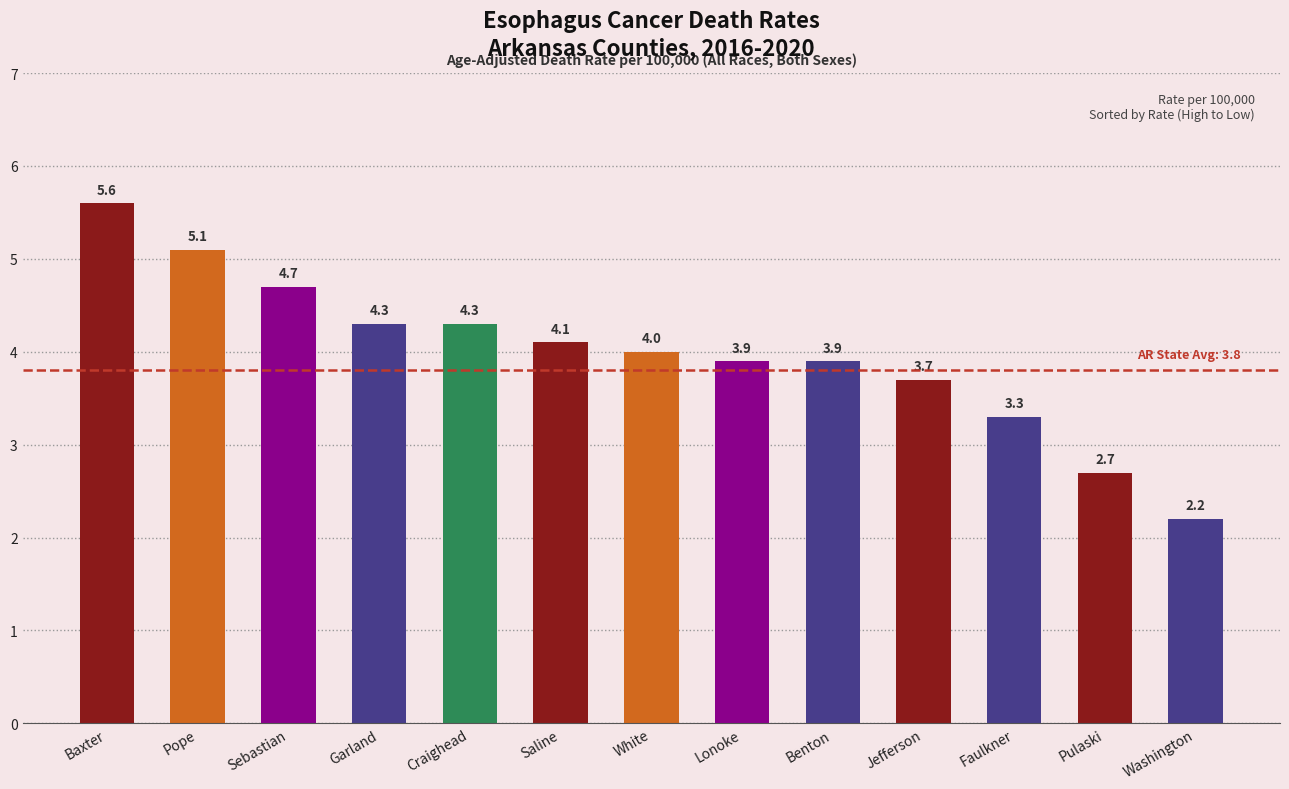

Between Jefferson and Benton, which is larger?

Benton